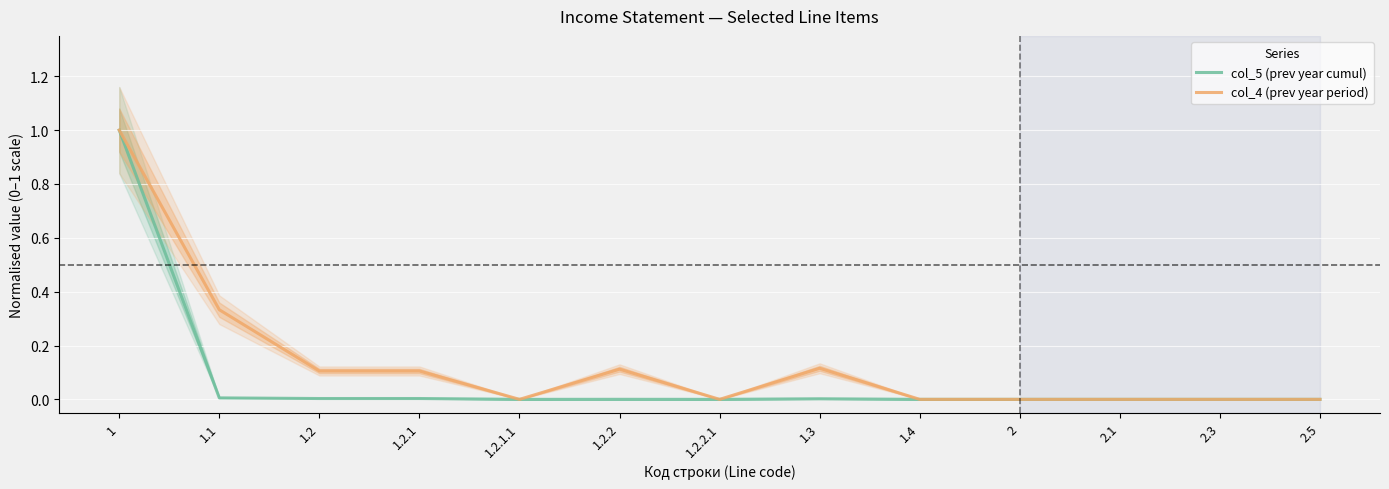

What is the difference between the second highest and minimum values in the col_4 (prev year period) series?

0.3